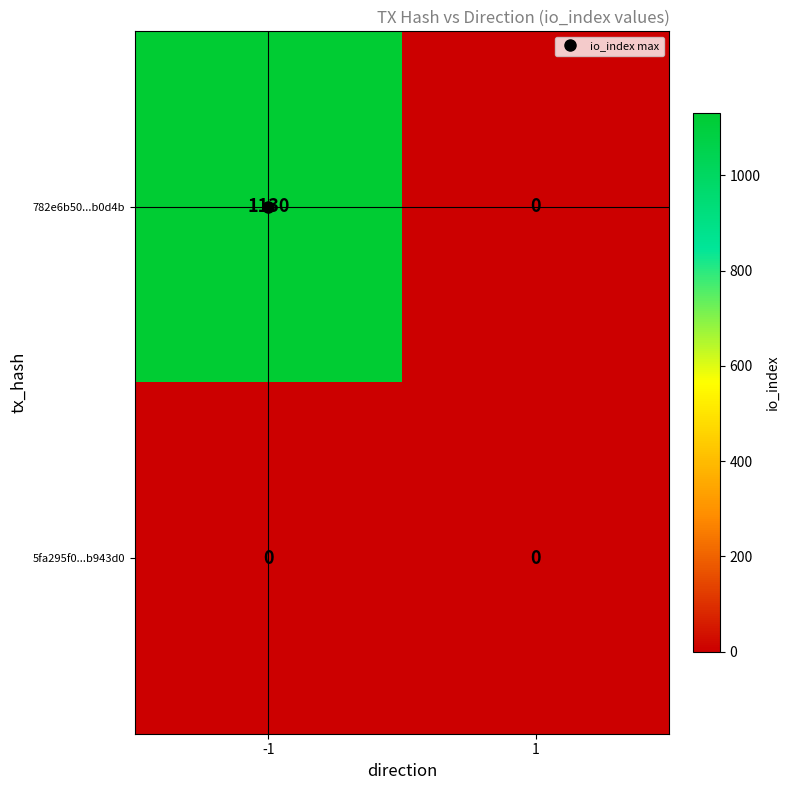

At how many categories does at least one series exceed 1024?

1